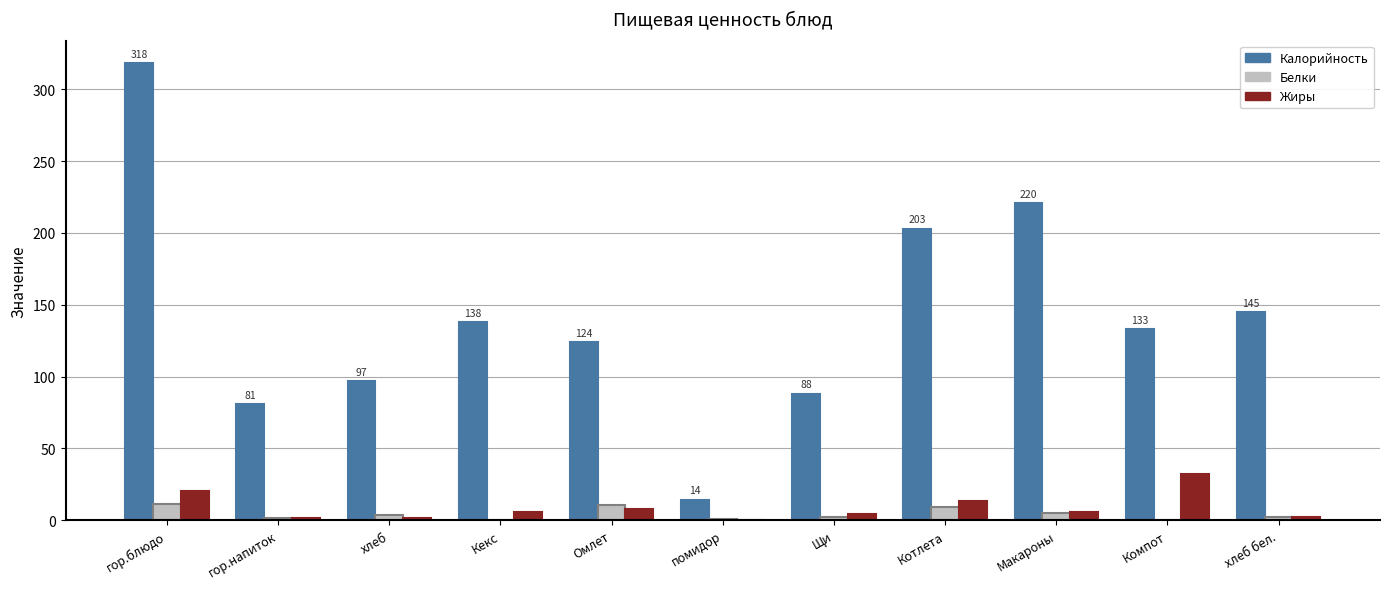

What is the sum of all Жиры values?

94.4